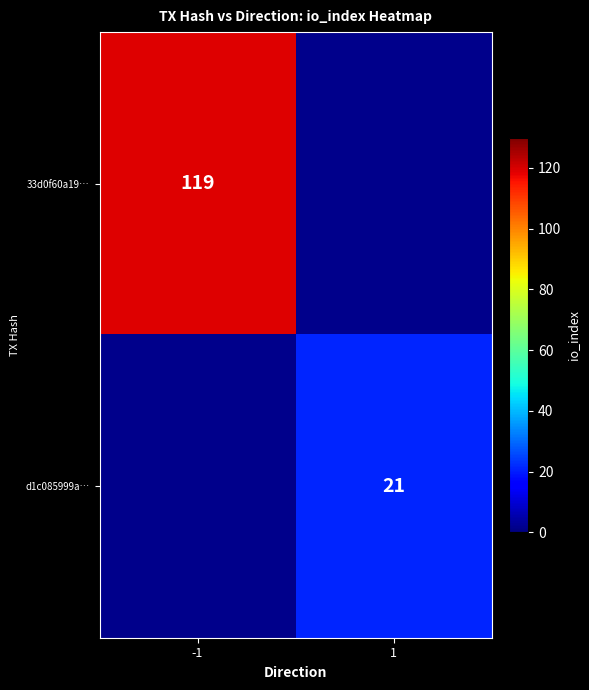

The value of 33d0f60a19… at -1 is 50.7. True or false?

False